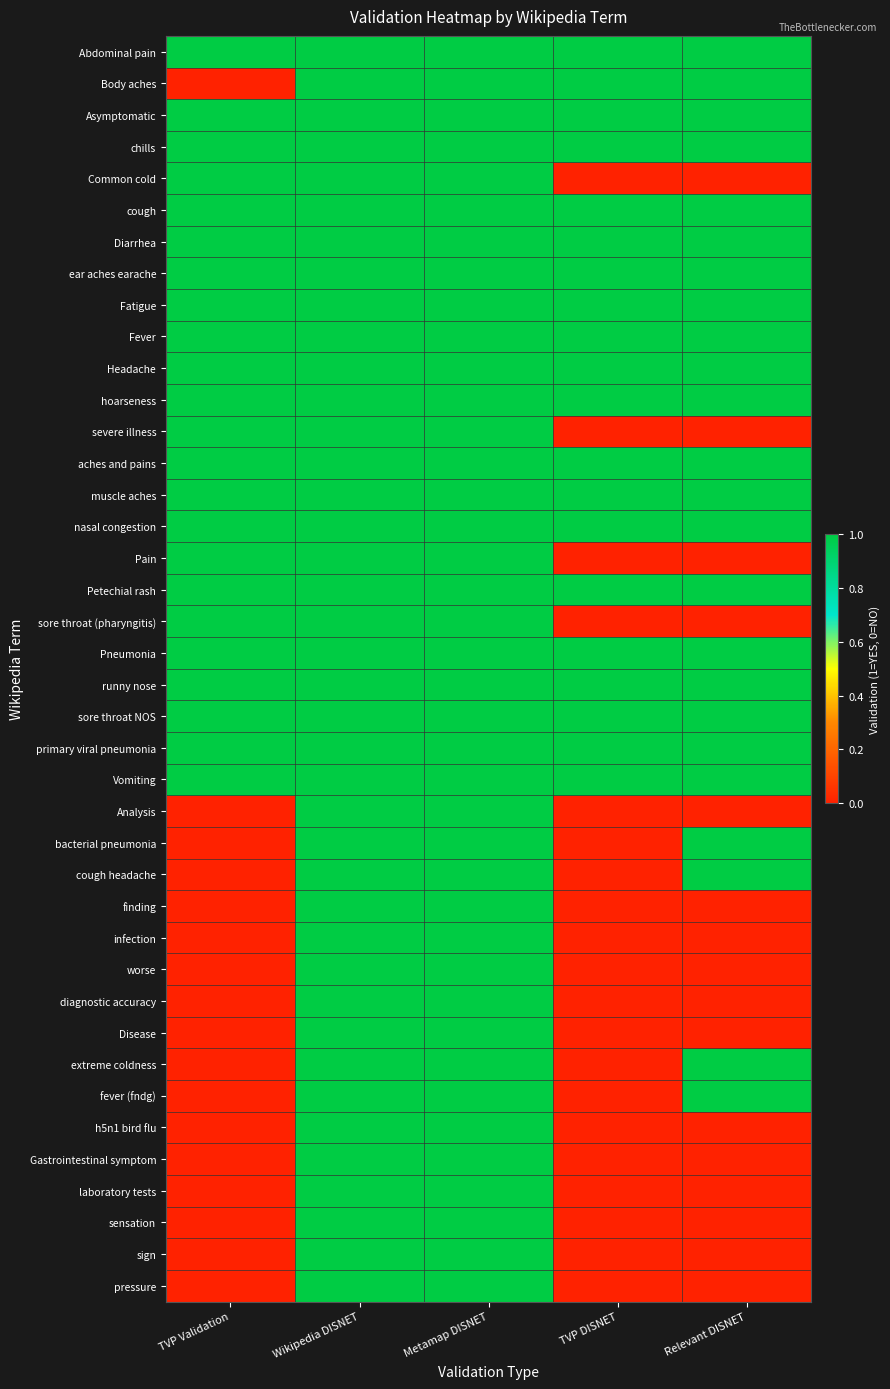

Reading right to left, transcribe all the data shown in this chart.

Abdominal pain: Relevant DISNET=1	TVP DISNET=1	Metamap DISNET=1	Wikipedia DISNET=1	TVP Validation=1
Body aches: Relevant DISNET=1	TVP DISNET=1	Metamap DISNET=1	Wikipedia DISNET=1	TVP Validation=0
Asymptomatic: Relevant DISNET=1	TVP DISNET=1	Metamap DISNET=1	Wikipedia DISNET=1	TVP Validation=1
chills: Relevant DISNET=1	TVP DISNET=1	Metamap DISNET=1	Wikipedia DISNET=1	TVP Validation=1
Common cold: Relevant DISNET=0	TVP DISNET=0	Metamap DISNET=1	Wikipedia DISNET=1	TVP Validation=1
cough: Relevant DISNET=1	TVP DISNET=1	Metamap DISNET=1	Wikipedia DISNET=1	TVP Validation=1
Diarrhea: Relevant DISNET=1	TVP DISNET=1	Metamap DISNET=1	Wikipedia DISNET=1	TVP Validation=1
ear aches earache: Relevant DISNET=1	TVP DISNET=1	Metamap DISNET=1	Wikipedia DISNET=1	TVP Validation=1
Fatigue: Relevant DISNET=1	TVP DISNET=1	Metamap DISNET=1	Wikipedia DISNET=1	TVP Validation=1
Fever: Relevant DISNET=1	TVP DISNET=1	Metamap DISNET=1	Wikipedia DISNET=1	TVP Validation=1
Headache: Relevant DISNET=1	TVP DISNET=1	Metamap DISNET=1	Wikipedia DISNET=1	TVP Validation=1
hoarseness: Relevant DISNET=1	TVP DISNET=1	Metamap DISNET=1	Wikipedia DISNET=1	TVP Validation=1
severe illness: Relevant DISNET=0	TVP DISNET=0	Metamap DISNET=1	Wikipedia DISNET=1	TVP Validation=1
aches and pains: Relevant DISNET=1	TVP DISNET=1	Metamap DISNET=1	Wikipedia DISNET=1	TVP Validation=1
muscle aches: Relevant DISNET=1	TVP DISNET=1	Metamap DISNET=1	Wikipedia DISNET=1	TVP Validation=1
nasal congestion: Relevant DISNET=1	TVP DISNET=1	Metamap DISNET=1	Wikipedia DISNET=1	TVP Validation=1
Pain: Relevant DISNET=0	TVP DISNET=0	Metamap DISNET=1	Wikipedia DISNET=1	TVP Validation=1
Petechial rash: Relevant DISNET=1	TVP DISNET=1	Metamap DISNET=1	Wikipedia DISNET=1	TVP Validation=1
sore throat (pharyngitis): Relevant DISNET=0	TVP DISNET=0	Metamap DISNET=1	Wikipedia DISNET=1	TVP Validation=1
Pneumonia: Relevant DISNET=1	TVP DISNET=1	Metamap DISNET=1	Wikipedia DISNET=1	TVP Validation=1
runny nose: Relevant DISNET=1	TVP DISNET=1	Metamap DISNET=1	Wikipedia DISNET=1	TVP Validation=1
sore throat NOS: Relevant DISNET=1	TVP DISNET=1	Metamap DISNET=1	Wikipedia DISNET=1	TVP Validation=1
primary viral pneumonia: Relevant DISNET=1	TVP DISNET=1	Metamap DISNET=1	Wikipedia DISNET=1	TVP Validation=1
Vomiting: Relevant DISNET=1	TVP DISNET=1	Metamap DISNET=1	Wikipedia DISNET=1	TVP Validation=1
Analysis: Relevant DISNET=0	TVP DISNET=0	Metamap DISNET=1	Wikipedia DISNET=1	TVP Validation=0
bacterial pneumonia: Relevant DISNET=1	TVP DISNET=0	Metamap DISNET=1	Wikipedia DISNET=1	TVP Validation=0
cough headache: Relevant DISNET=1	TVP DISNET=0	Metamap DISNET=1	Wikipedia DISNET=1	TVP Validation=0
finding: Relevant DISNET=0	TVP DISNET=0	Metamap DISNET=1	Wikipedia DISNET=1	TVP Validation=0
infection: Relevant DISNET=0	TVP DISNET=0	Metamap DISNET=1	Wikipedia DISNET=1	TVP Validation=0
worse: Relevant DISNET=0	TVP DISNET=0	Metamap DISNET=1	Wikipedia DISNET=1	TVP Validation=0
diagnostic accuracy: Relevant DISNET=0	TVP DISNET=0	Metamap DISNET=1	Wikipedia DISNET=1	TVP Validation=0
Disease: Relevant DISNET=0	TVP DISNET=0	Metamap DISNET=1	Wikipedia DISNET=1	TVP Validation=0
extreme coldness: Relevant DISNET=1	TVP DISNET=0	Metamap DISNET=1	Wikipedia DISNET=1	TVP Validation=0
fever (fndg): Relevant DISNET=1	TVP DISNET=0	Metamap DISNET=1	Wikipedia DISNET=1	TVP Validation=0
h5n1 bird flu: Relevant DISNET=0	TVP DISNET=0	Metamap DISNET=1	Wikipedia DISNET=1	TVP Validation=0
Gastrointestinal symptom: Relevant DISNET=0	TVP DISNET=0	Metamap DISNET=1	Wikipedia DISNET=1	TVP Validation=0
laboratory tests: Relevant DISNET=0	TVP DISNET=0	Metamap DISNET=1	Wikipedia DISNET=1	TVP Validation=0
sensation: Relevant DISNET=0	TVP DISNET=0	Metamap DISNET=1	Wikipedia DISNET=1	TVP Validation=0
sign: Relevant DISNET=0	TVP DISNET=0	Metamap DISNET=1	Wikipedia DISNET=1	TVP Validation=0
pressure: Relevant DISNET=0	TVP DISNET=0	Metamap DISNET=1	Wikipedia DISNET=1	TVP Validation=0